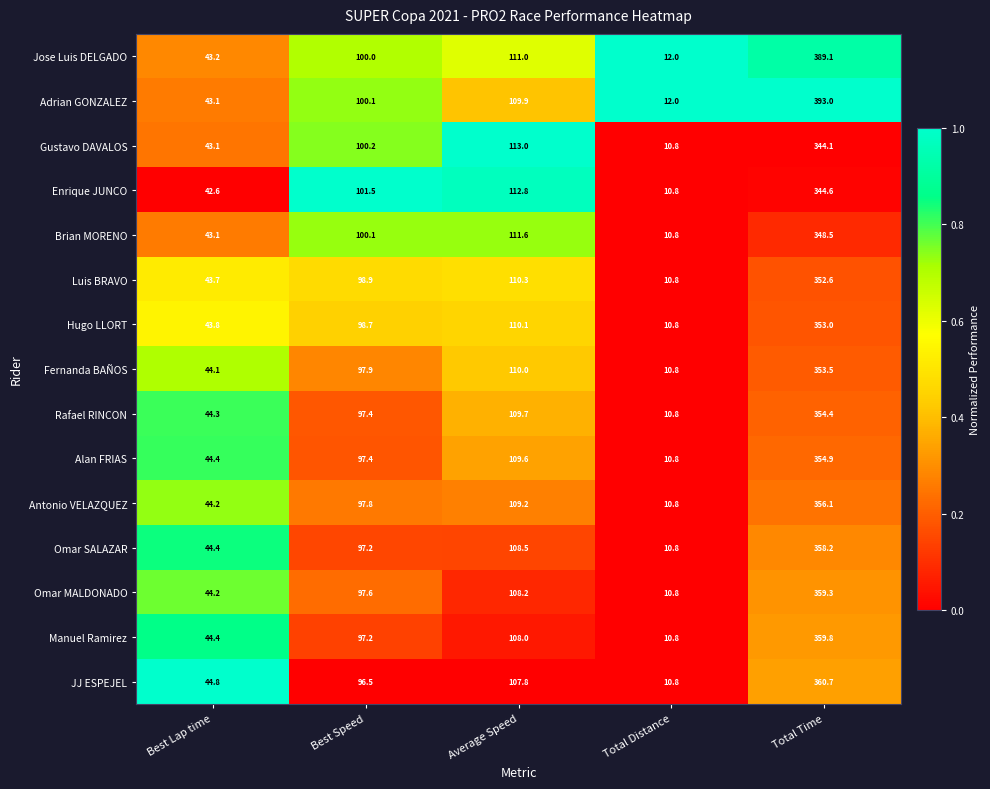

What is the total value across all series at Total Distance?

164.4